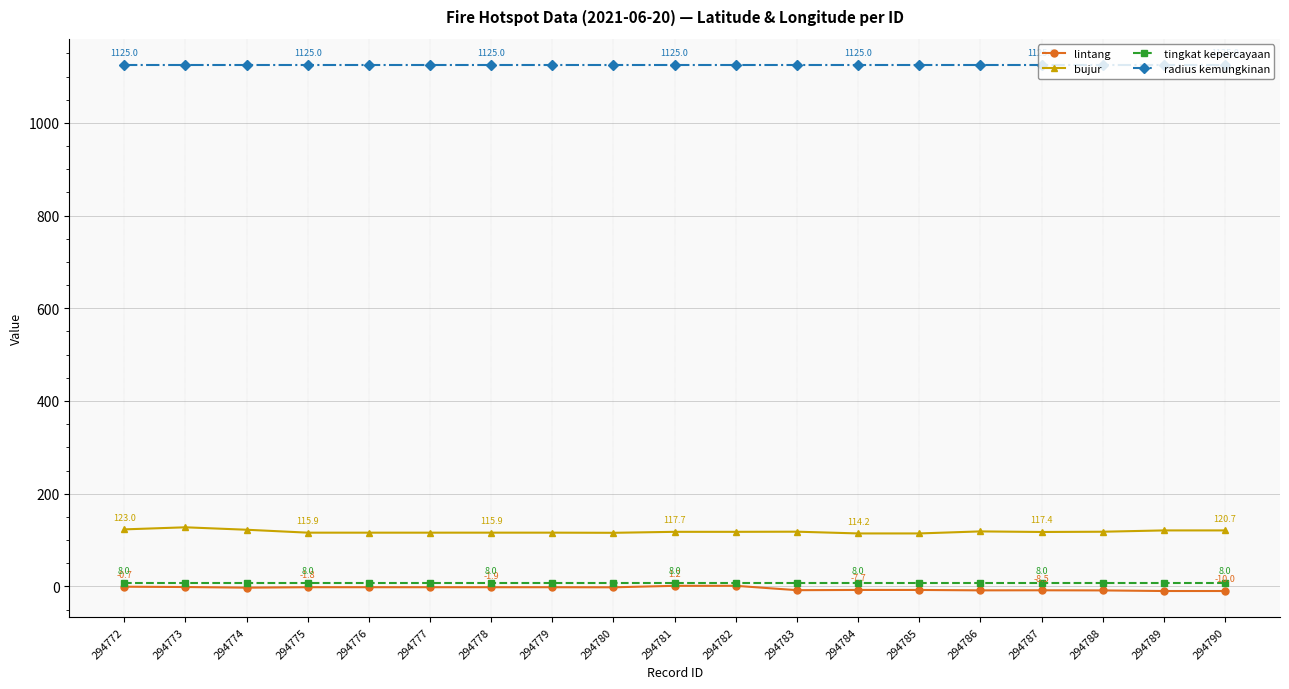

How many series are shown in this chart?

4